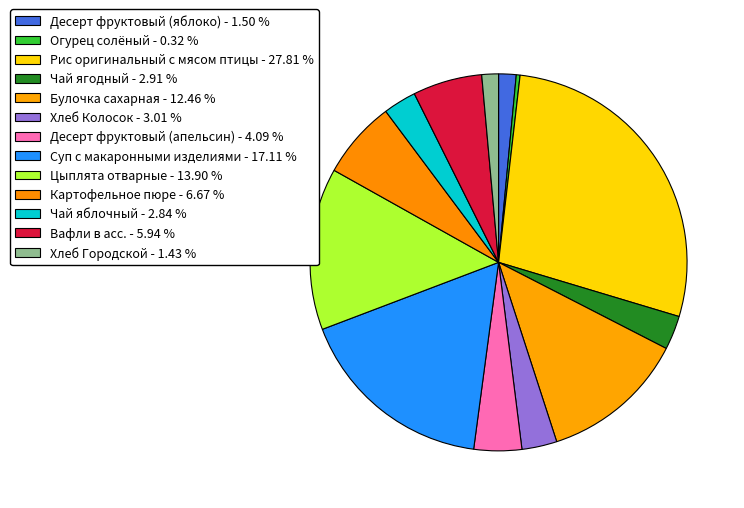

Count the number of slices in the pie.

13